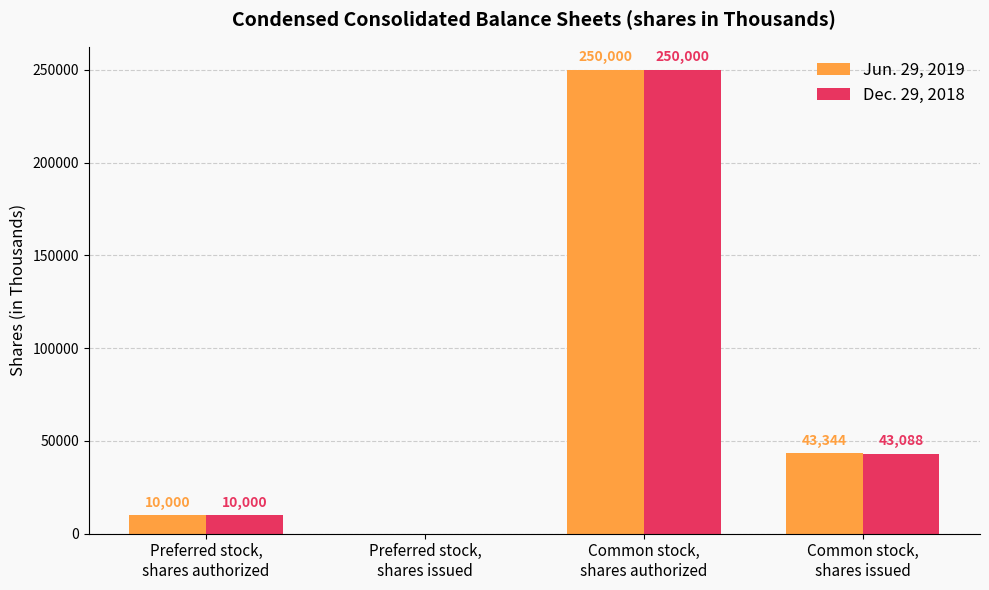

What is the sum of all Dec. 29, 2018 values?

303088